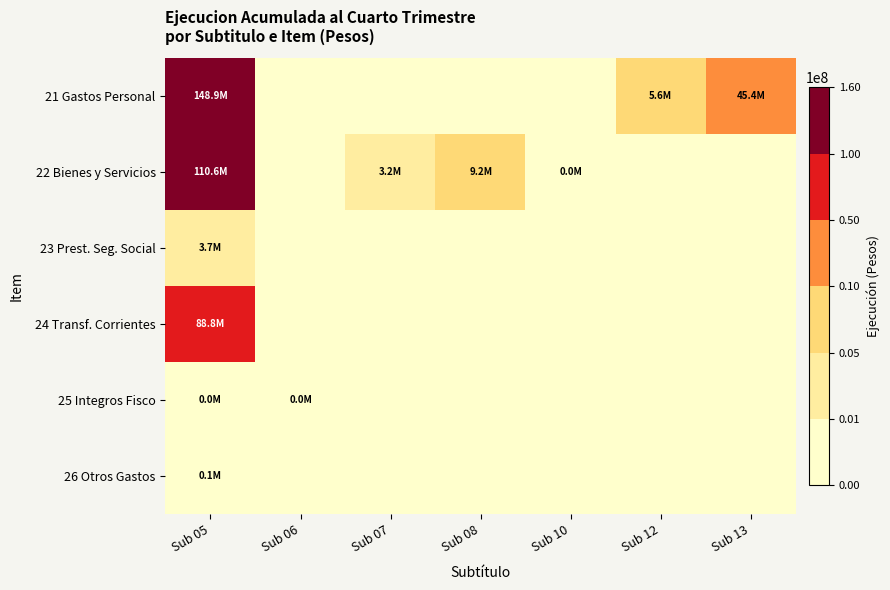

Reading left to right, extract all data points from this chart.

21 Gastos Personal: Sub 05=148947319	Sub 06=0	Sub 07=0	Sub 08=0	Sub 10=0	Sub 12=5596319	Sub 13=45422029
22 Bienes y Servicios: Sub 05=110576523	Sub 06=0	Sub 07=3160493	Sub 08=9156127	Sub 10=22505	Sub 12=0	Sub 13=0
23 Prest. Seg. Social: Sub 05=3681027	Sub 06=0	Sub 07=0	Sub 08=0	Sub 10=0	Sub 12=0	Sub 13=0
24 Transf. Corrientes: Sub 05=88780538	Sub 06=0	Sub 07=0	Sub 08=0	Sub 10=0	Sub 12=0	Sub 13=0
25 Integros Fisco: Sub 05=41093	Sub 06=247	Sub 07=0	Sub 08=0	Sub 10=0	Sub 12=0	Sub 13=0
26 Otros Gastos: Sub 05=84332	Sub 06=0	Sub 07=0	Sub 08=0	Sub 10=0	Sub 12=0	Sub 13=0